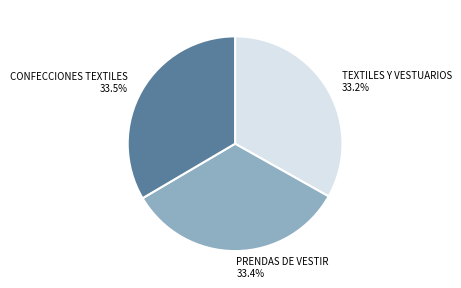

What percentage is NOT represented by PRENDAS DE VESTIR?

66.6%